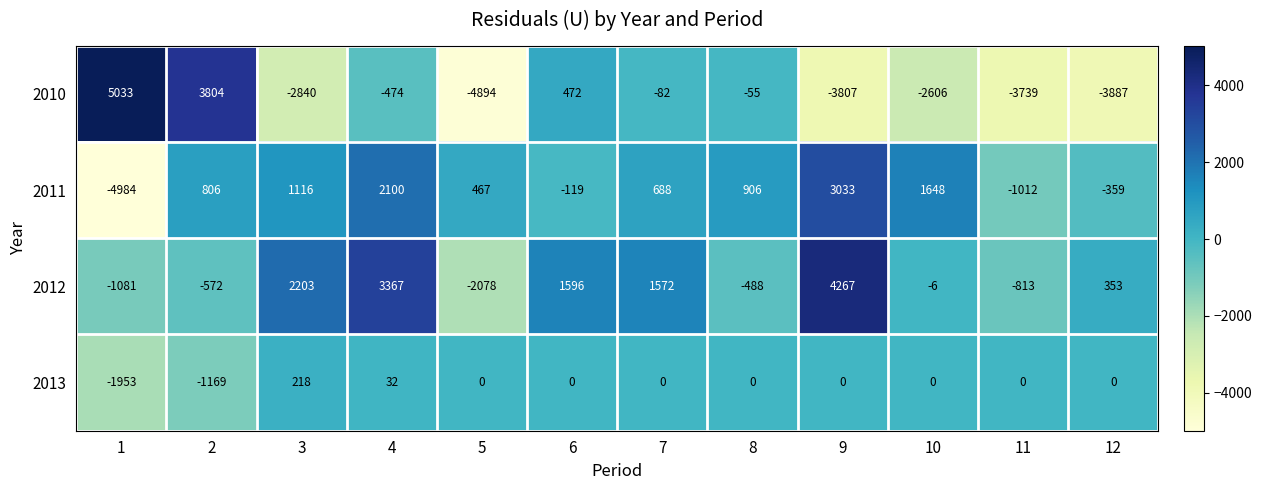

The 2010 series shows -3887 at 12. True or false?

True